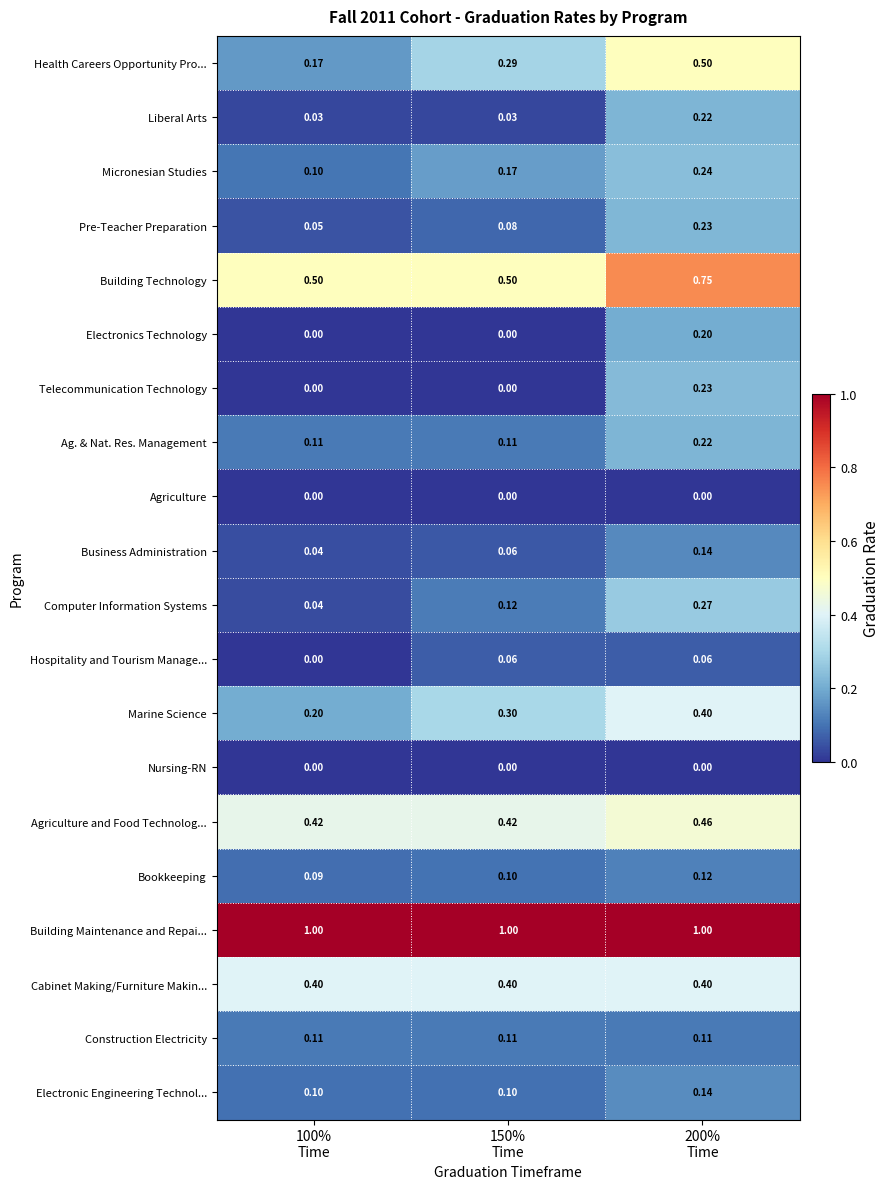

Which series has the widest spread of values?

Health Careers Opportunity Pro...